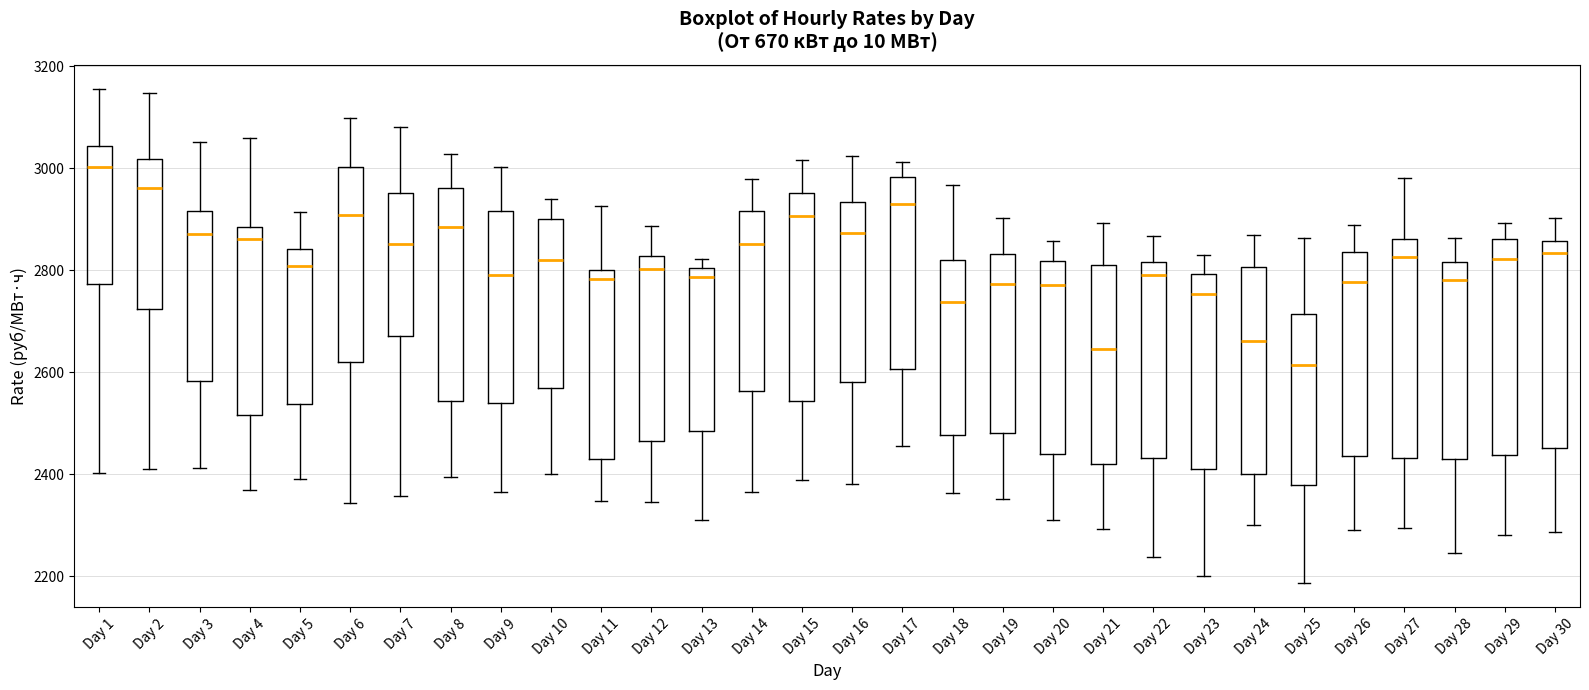

Where does the median line of the box for Day 13 sit on the y-axis? The values are not printed on the chart, so give them approximately, as read against the axis.

2780